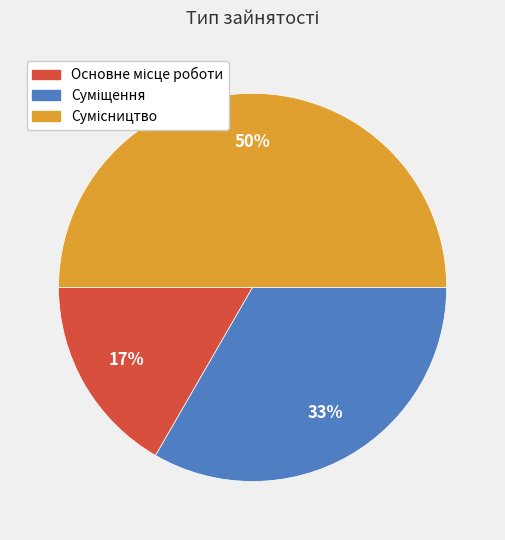

To the nearest percent, what is the average slice percentage?

33%